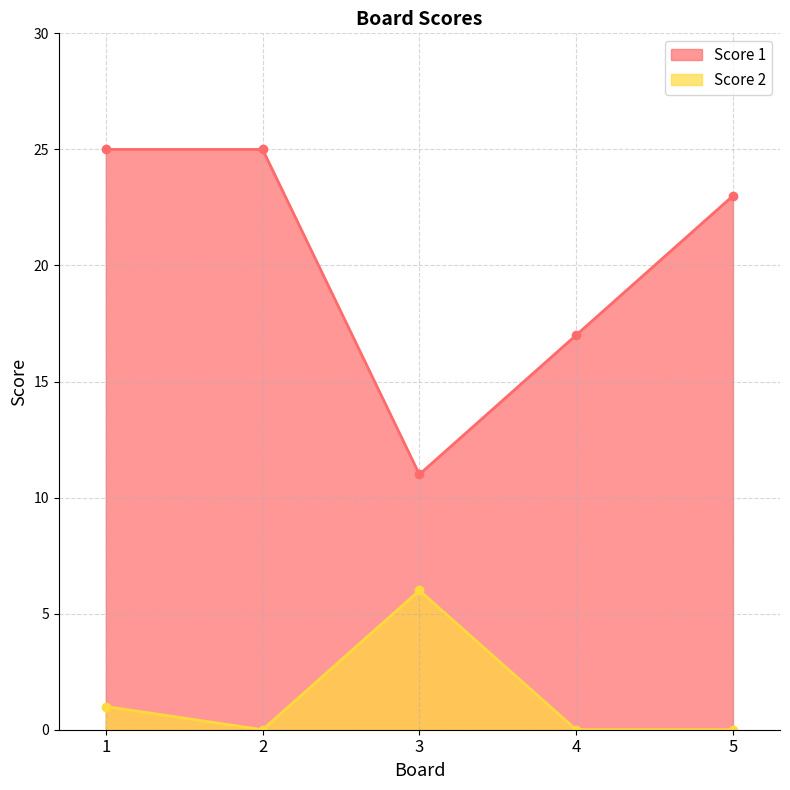

At how many categories does at least one series exceed 23?

2